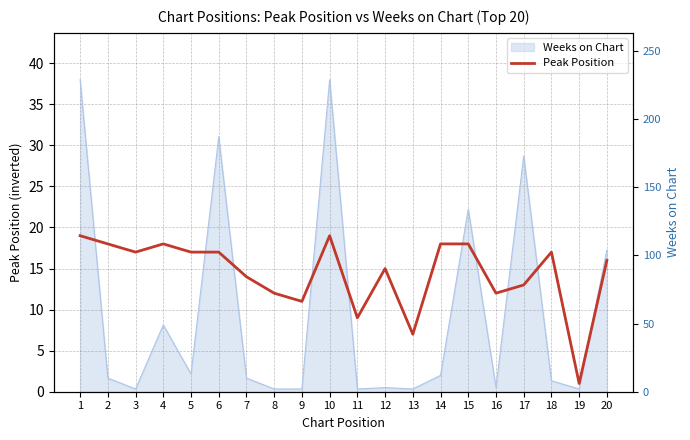

List the labels in order of value, smallest first.

19, 13, 11, 9, 8, 16, 17, 7, 12, 20, 3, 5, 6, 18, 2, 4, 14, 15, 1, 10